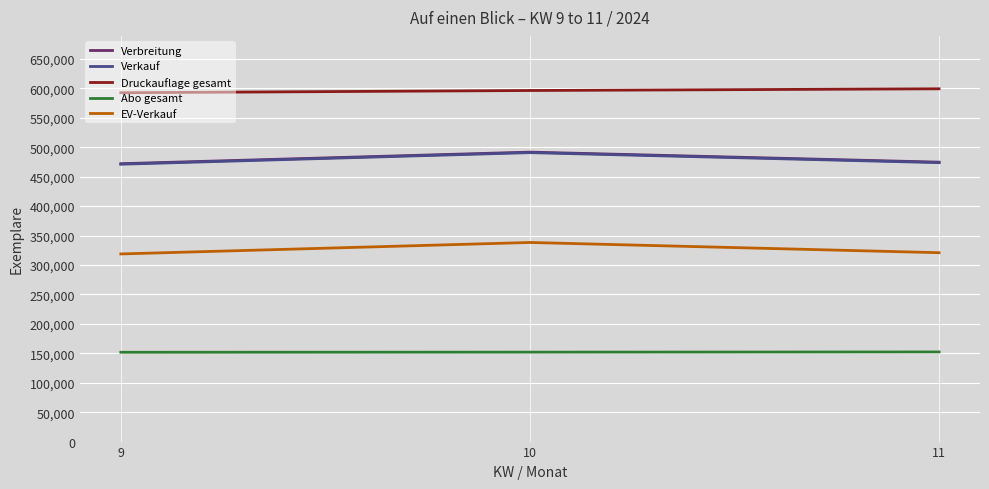

What is the difference between the highest and lowest values at 10?

444479